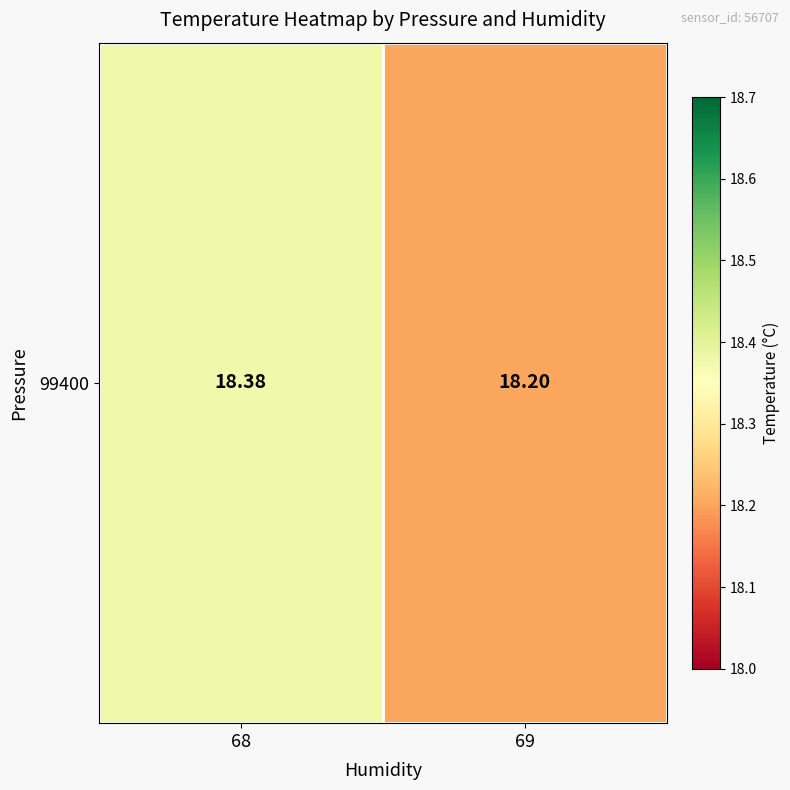

What is the change in value from 68 to 69?

-0.2